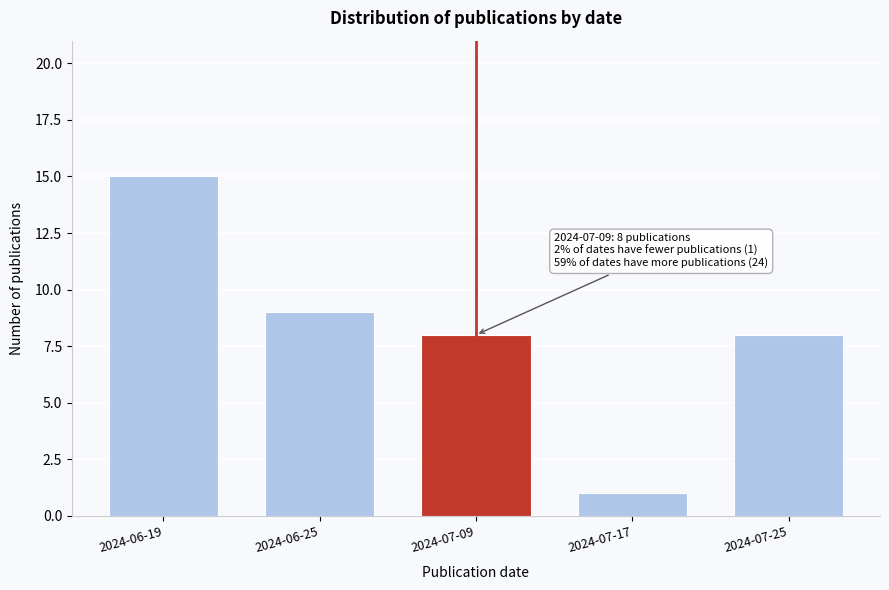

Reading right to left, extract all data points from this chart.

8	1	8	9	15